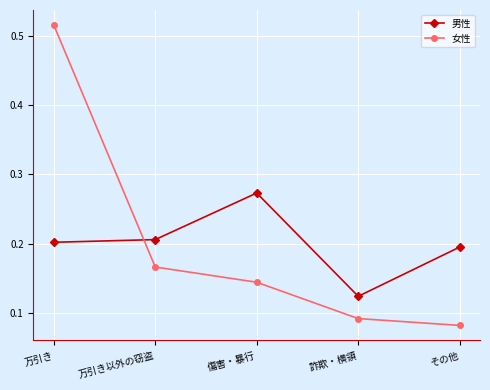

The value of 女性 at 万引き以外の窃盗 is 0.1. True or false?

False